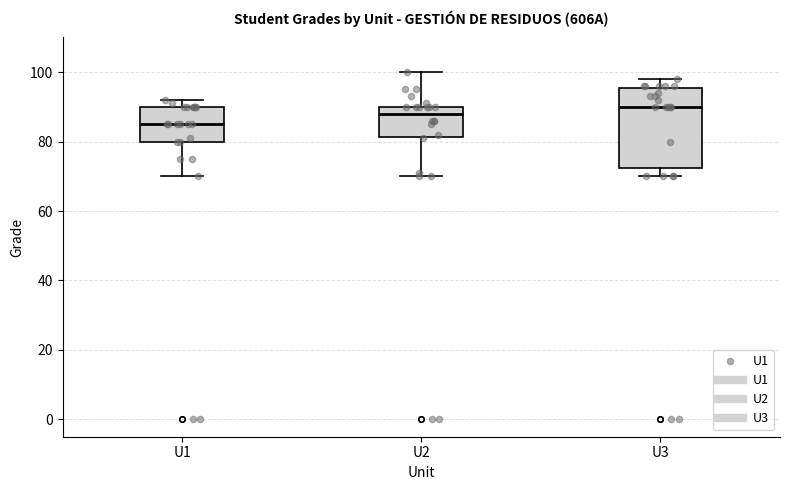

Reading left to right, transcribe this box plot: for each box, give where its median line is, the range the box spans, and where its two whiskers end, as read against the y-axis. The values are not printed on the chart, so give them approximately, as read against the axis.

U1: median 86, box 80 to 90, whiskers 70 to 92
U2: median 88, box 82 to 90, whiskers 70 to 100
U3: median 90, box 72 to 96, whiskers 70 to 98